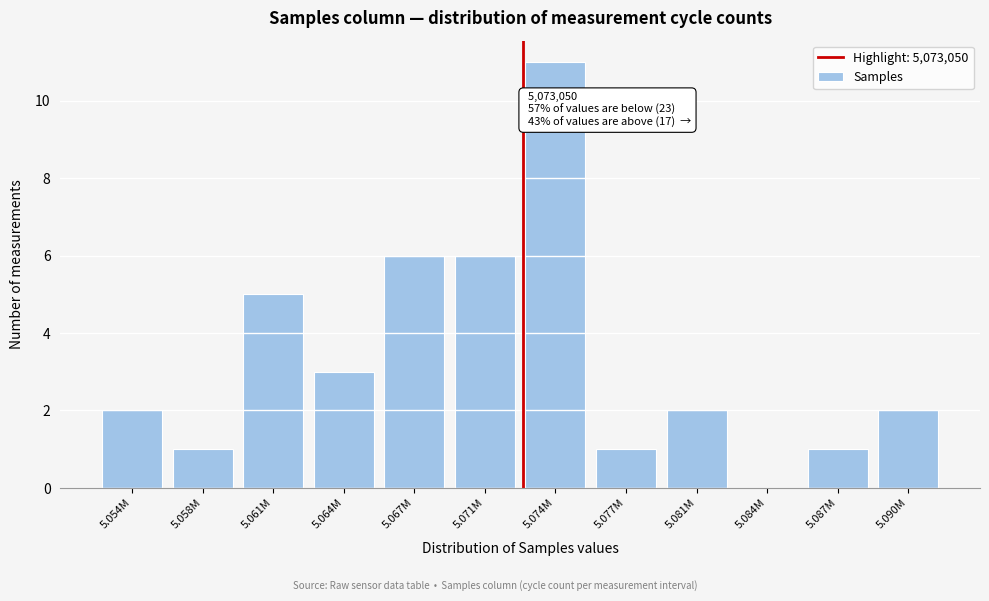

Reading right to left, what are all the values shown in this chart?

5.090M=2	5.087M=1	5.084M=0	5.081M=2	5.077M=1	5.074M=11	5.071M=6	5.067M=6	5.064M=3	5.061M=5	5.058M=1	5.054M=2